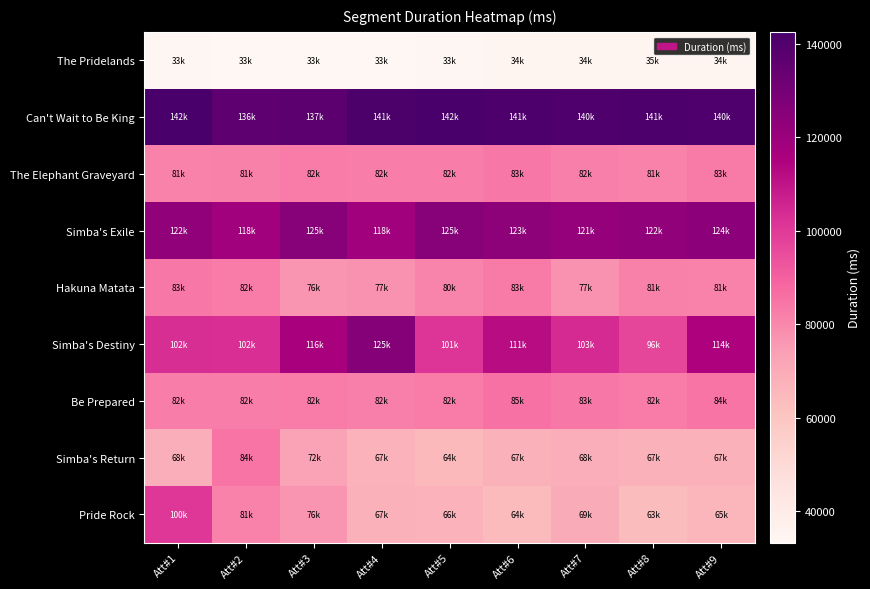

Reading right to left, what are all the values shown in this chart?

The Pridelands: Att#9=34873	Att#8=35009	Att#7=34360	Att#6=34840	Att#5=33841	Att#4=33311	Att#3=33216	Att#2=33529	Att#1=33681
Can't Wait to Be King: Att#9=140379	Att#8=141250	Att#7=140225	Att#6=141098	Att#5=142555	Att#4=141274	Att#3=137114	Att#2=136505	Att#1=142018
The Elephant Graveyard: Att#9=83606	Att#8=81137	Att#7=82033	Att#6=83682	Att#5=82408	Att#4=82608	Att#3=82889	Att#2=81664	Att#1=81208
Simba's Exile: Att#9=124081	Att#8=122502	Att#7=121308	Att#6=123536	Att#5=125114	Att#4=118338	Att#3=125114	Att#2=118338	Att#1=122786
Hakuna Matata: Att#9=81315	Att#8=81793	Att#7=77248	Att#6=83472	Att#5=80726	Att#4=77382	Att#3=76984	Att#2=82896	Att#1=83849
Simba's Destiny: Att#9=114878	Att#8=96818	Att#7=103953	Att#6=111889	Att#5=101384	Att#4=125668	Att#3=116360	Att#2=102488	Att#1=102961
Be Prepared: Att#9=84608	Att#8=82993	Att#7=83689	Att#6=85585	Att#5=82994	Att#4=82049	Att#3=82798	Att#2=82721	Att#1=82345
Simba's Return: Att#9=67801	Att#8=67577	Att#7=68985	Att#6=67392	Att#5=64480	Att#4=67169	Att#3=72881	Att#2=84570	Att#1=68904
Pride Rock: Att#9=65858	Att#8=63898	Att#7=69626	Att#6=64328	Att#5=66982	Att#4=67487	Att#3=76465	Att#2=81137	Att#1=100362